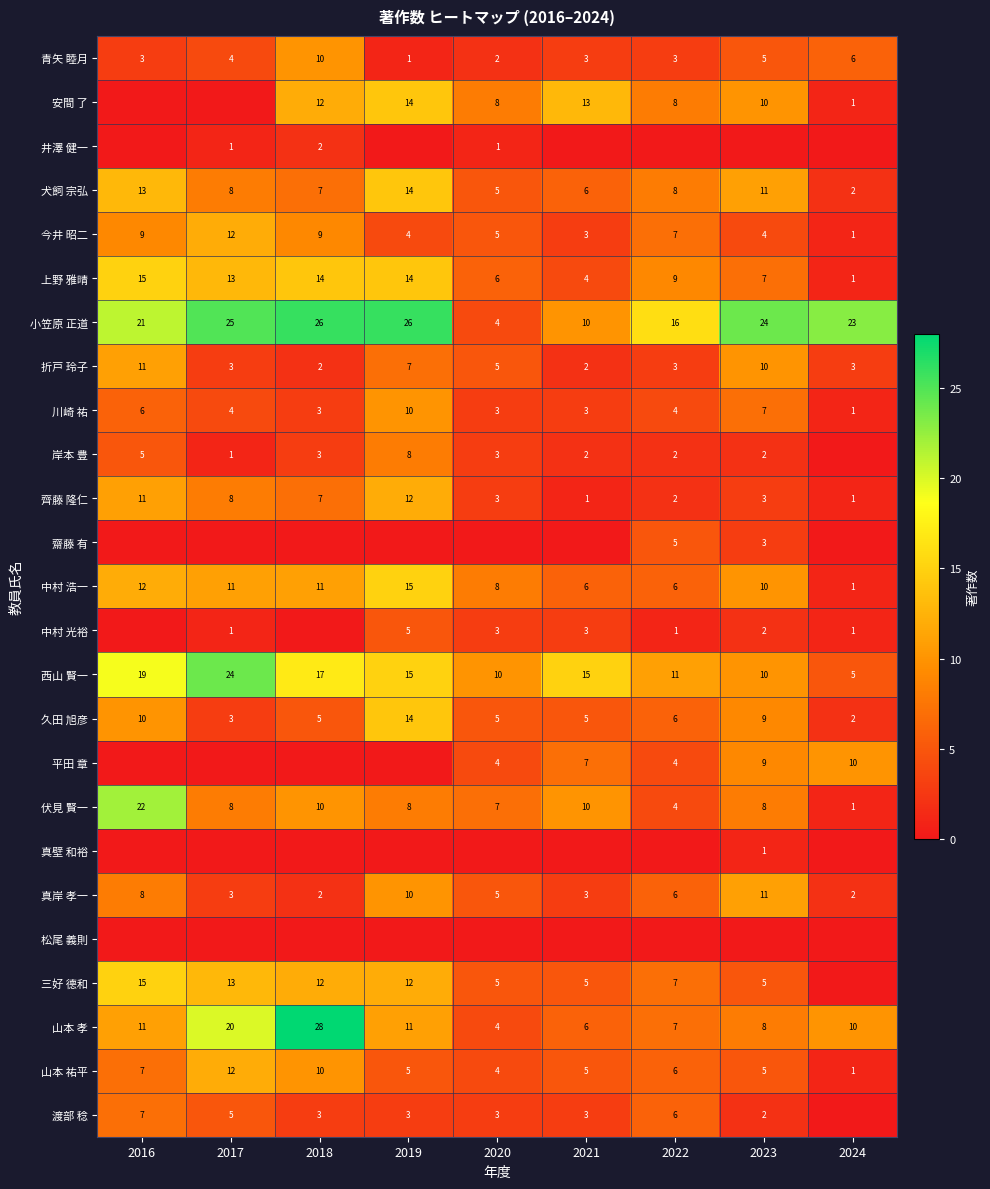

Count the 青矢 睦月 values in the range 3 to 5.

5